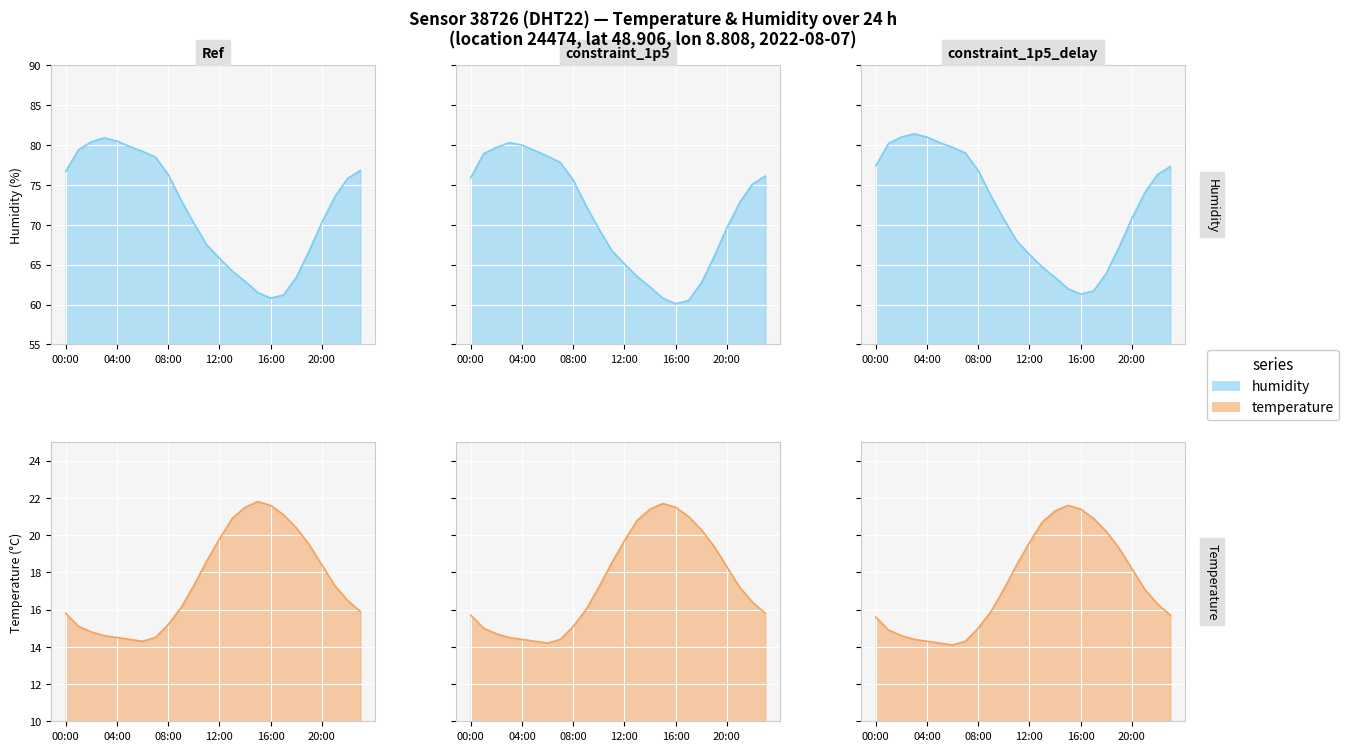

Which label corresponds to the largest value in the chart?

03:00